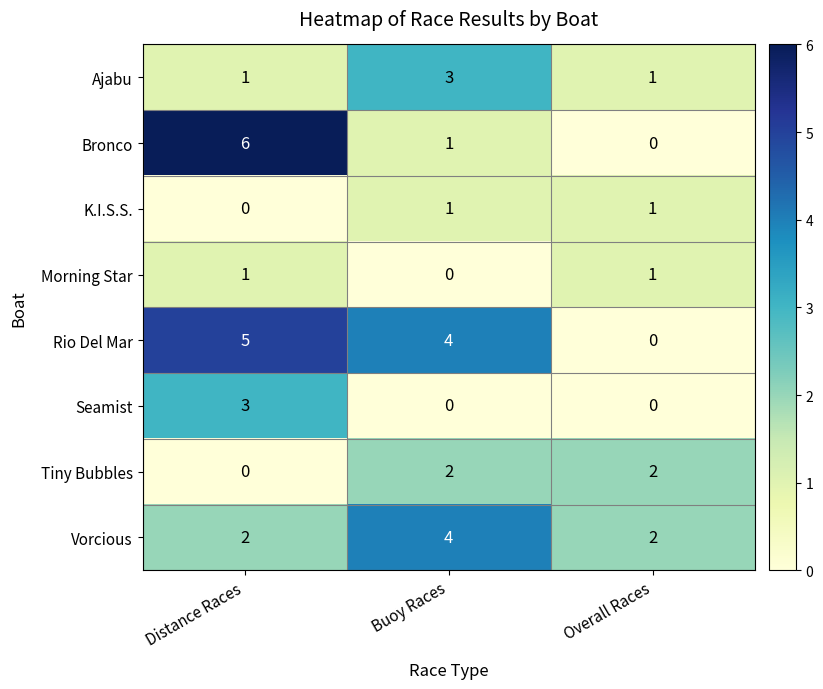

Read the Ajabu value at Buoy Races.

3